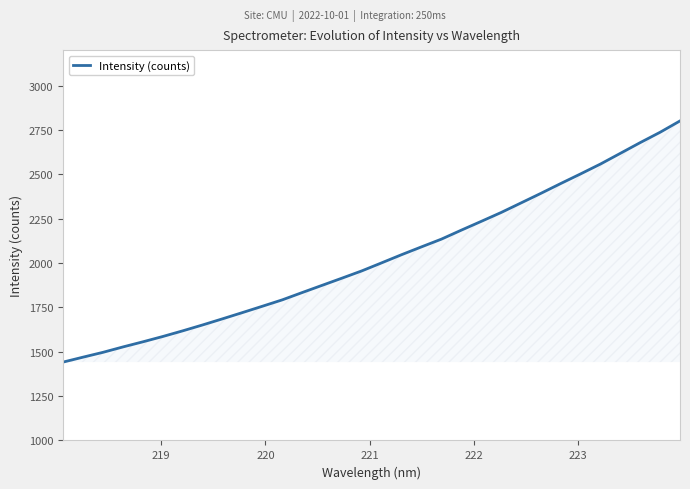

What is the difference between the maximum and minimum values?

1359.0